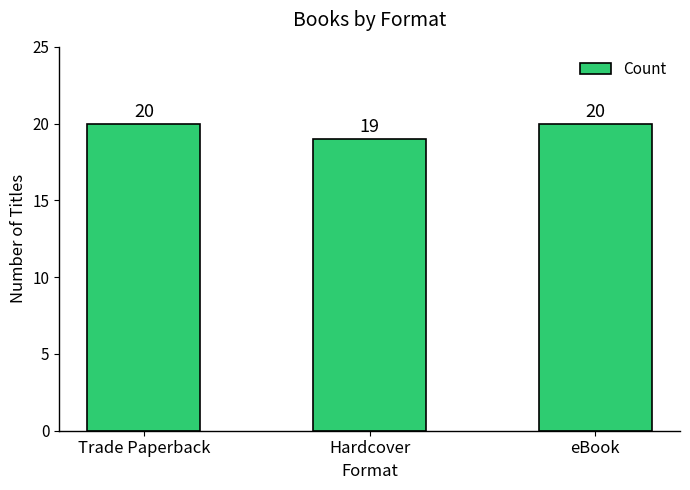

What is the value of the 3rd bar from the left?

20